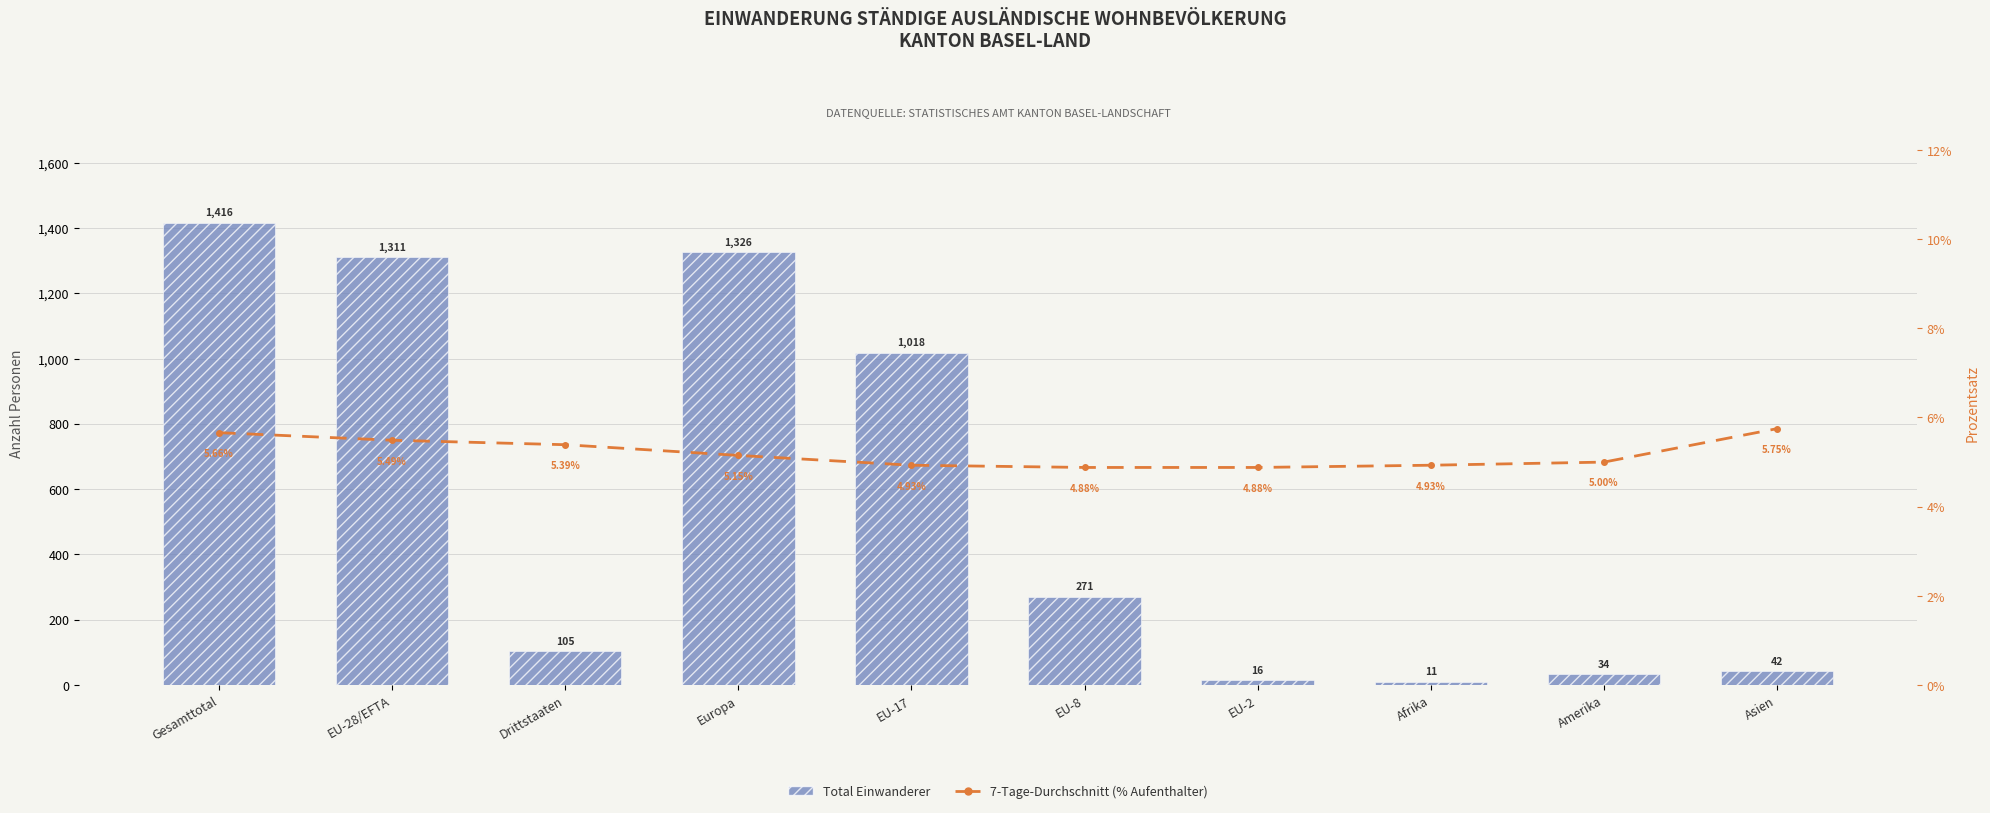

Between Gesamttotal and Afrika, which series saw the biggest shift?

Total Einwanderer